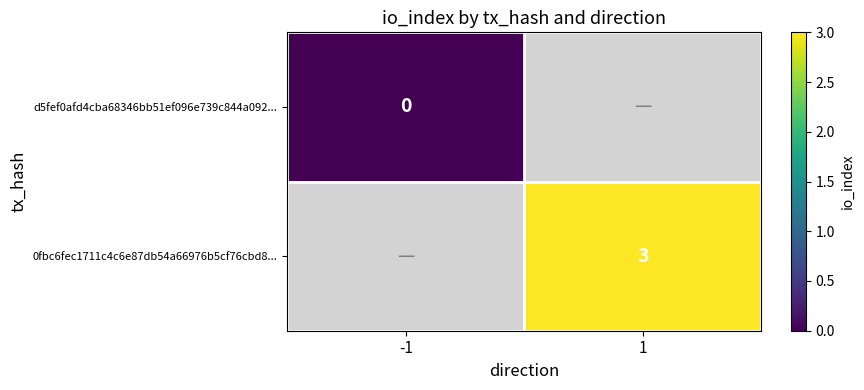

At which category does the chart reach its minimum across all series?

-1